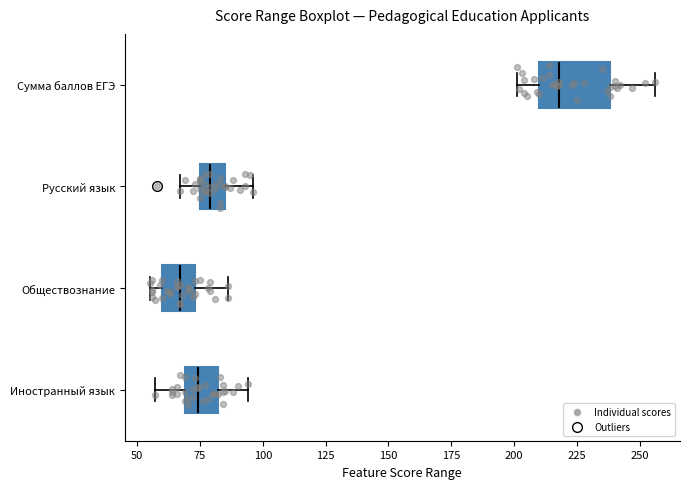

Comparing the boxes themselves (not the whiskers), which one is the widest?

Сумма баллов ЕГЭ